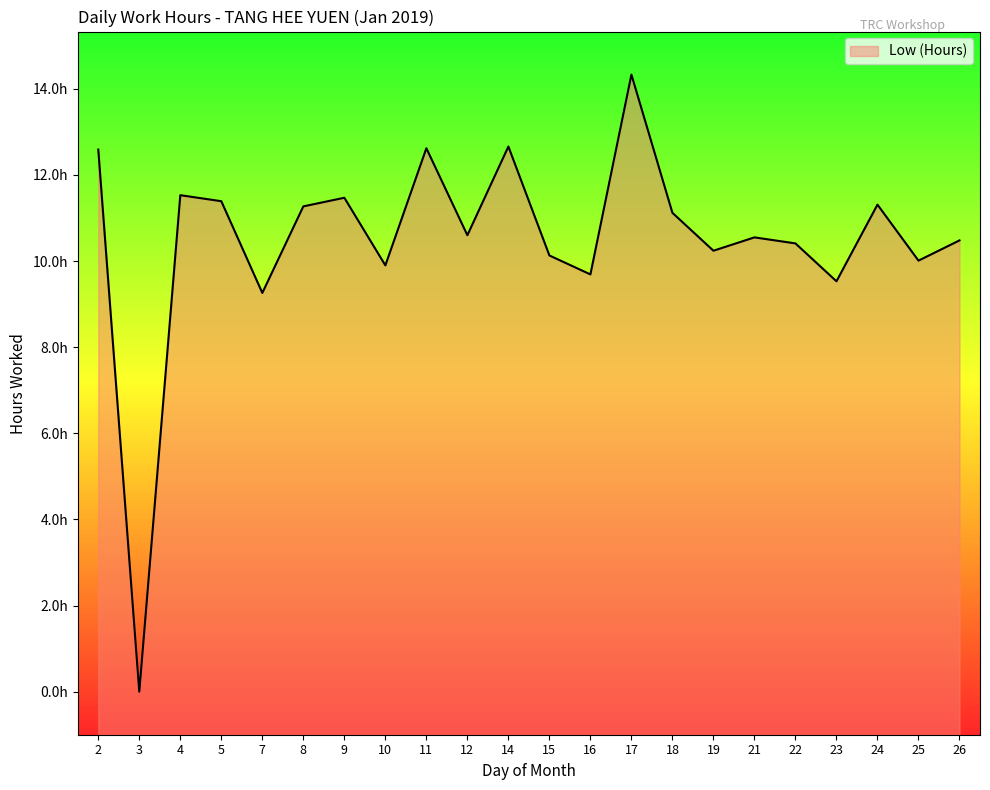

List the labels in order of value, largest first.

17, 14, 11, 2, 4, 9, 5, 24, 8, 18, 12, 21, 26, 22, 19, 15, 25, 10, 16, 23, 7, 3